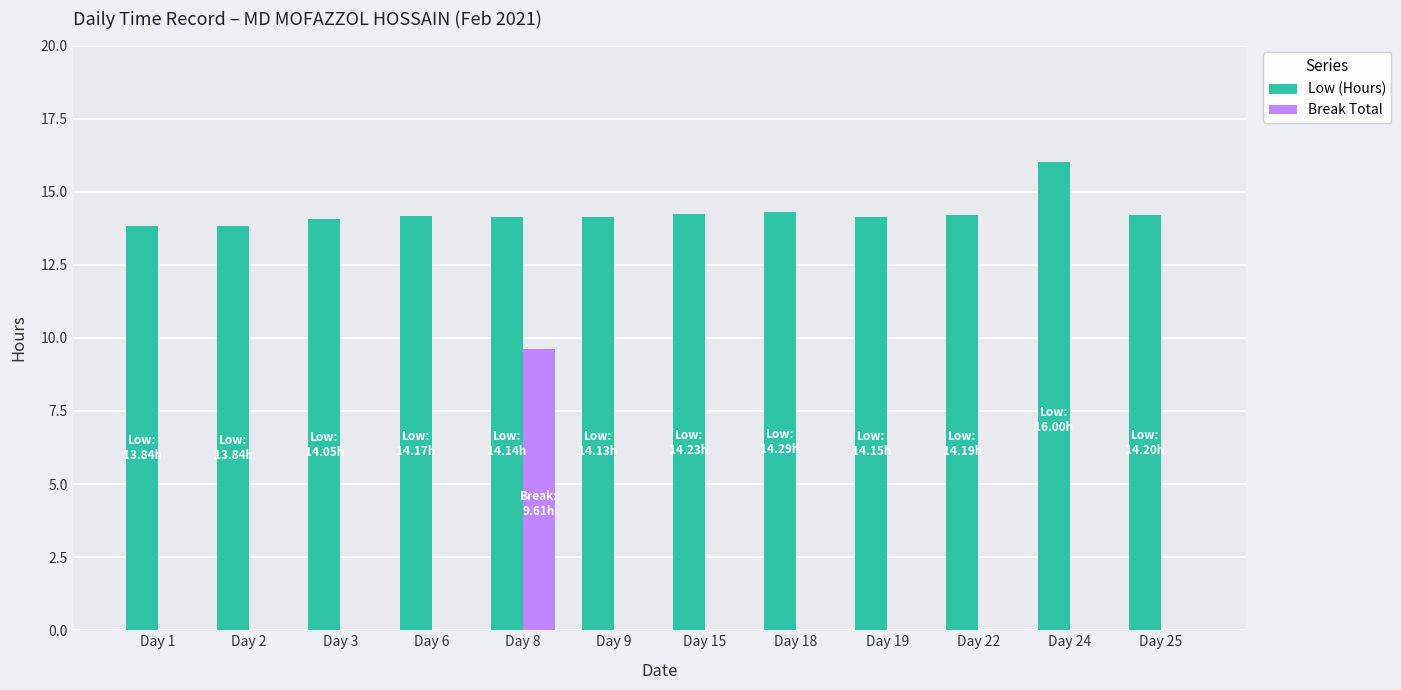

Between Day 2 and Day 8, which series saw the biggest shift?

Break Total